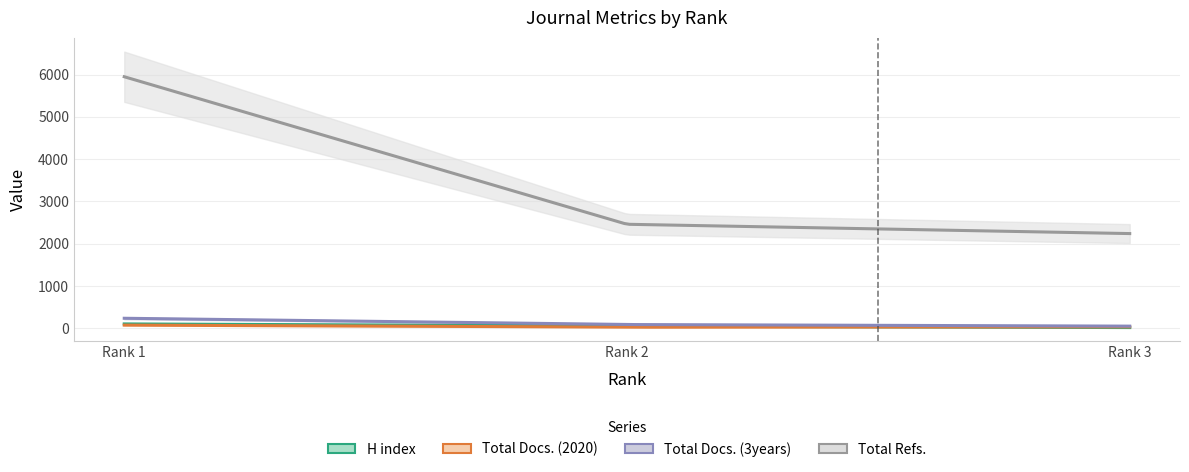

Rank the categories by Total Docs. (3years) value from lowest to highest.

Rank 3, Rank 2, Rank 1